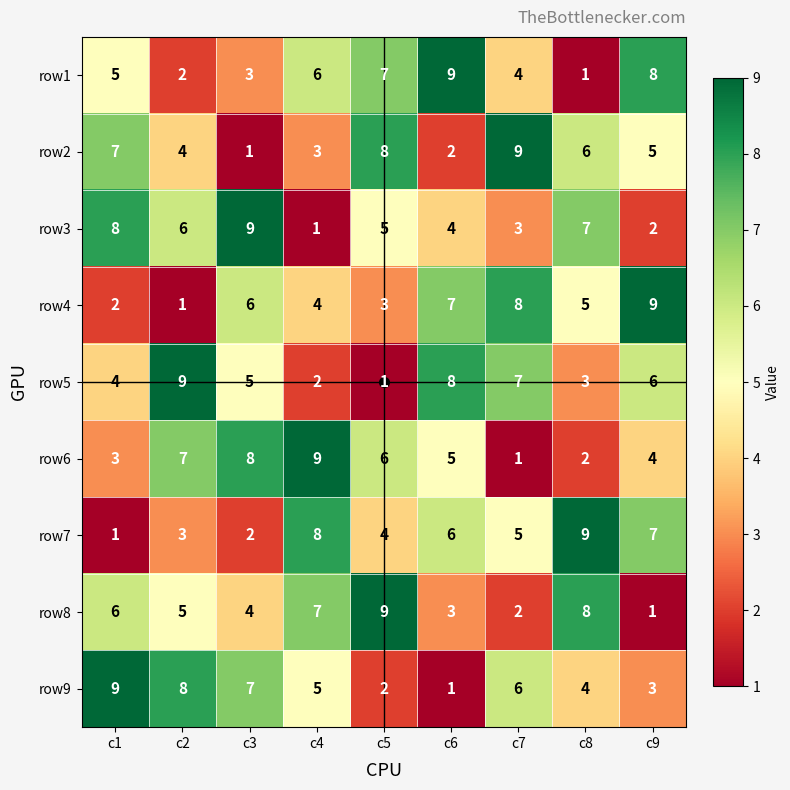

Where does the row8 series first go above 5?

c1